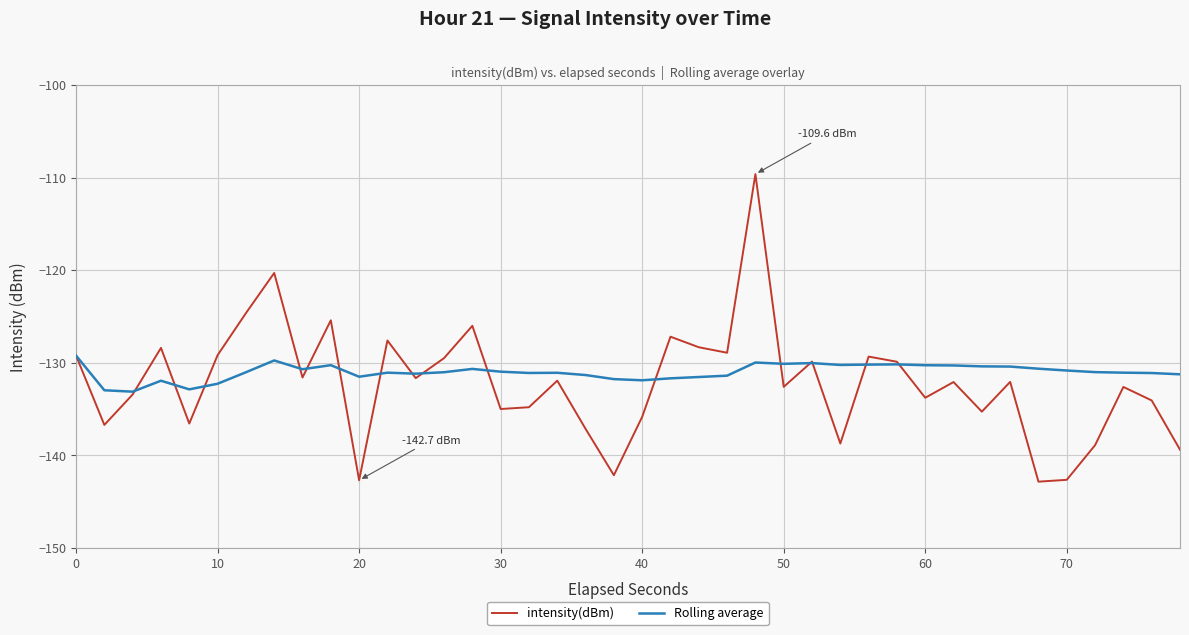

What is the maximum value shown in the chart?

-109.6